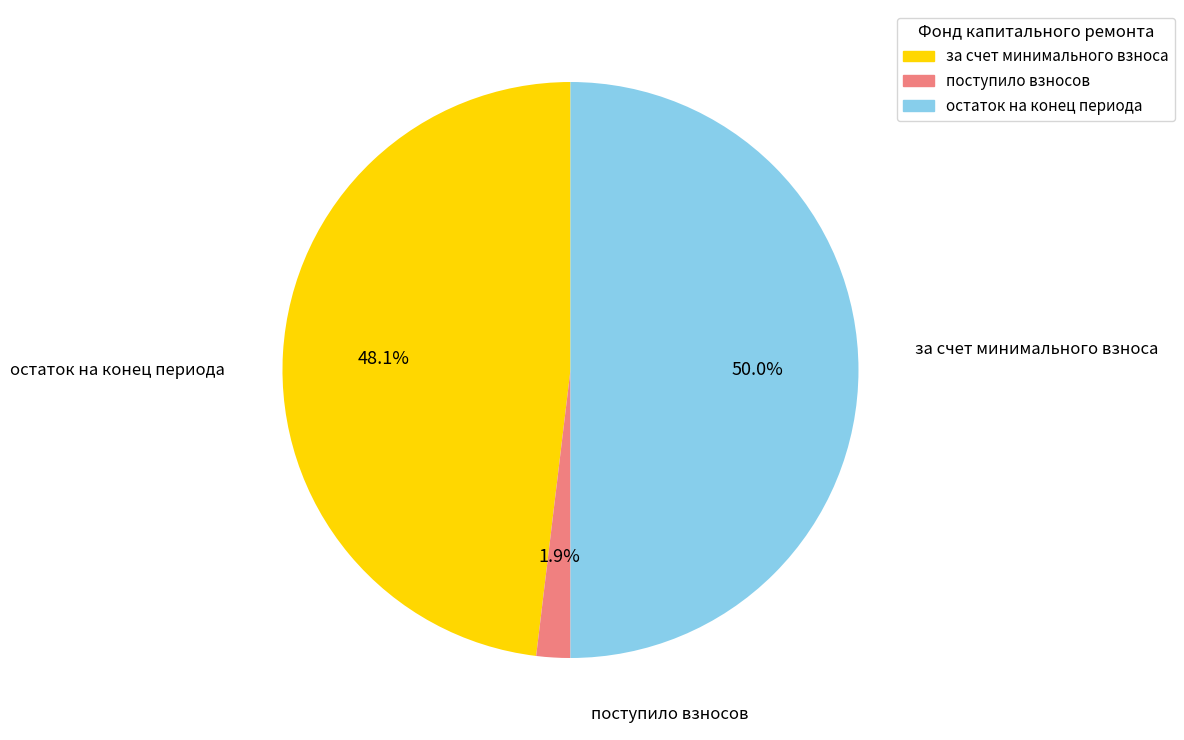

Rank the categories by value from highest to lowest.

остаток на конец периода, за счет минимального взноса, поступило взносов